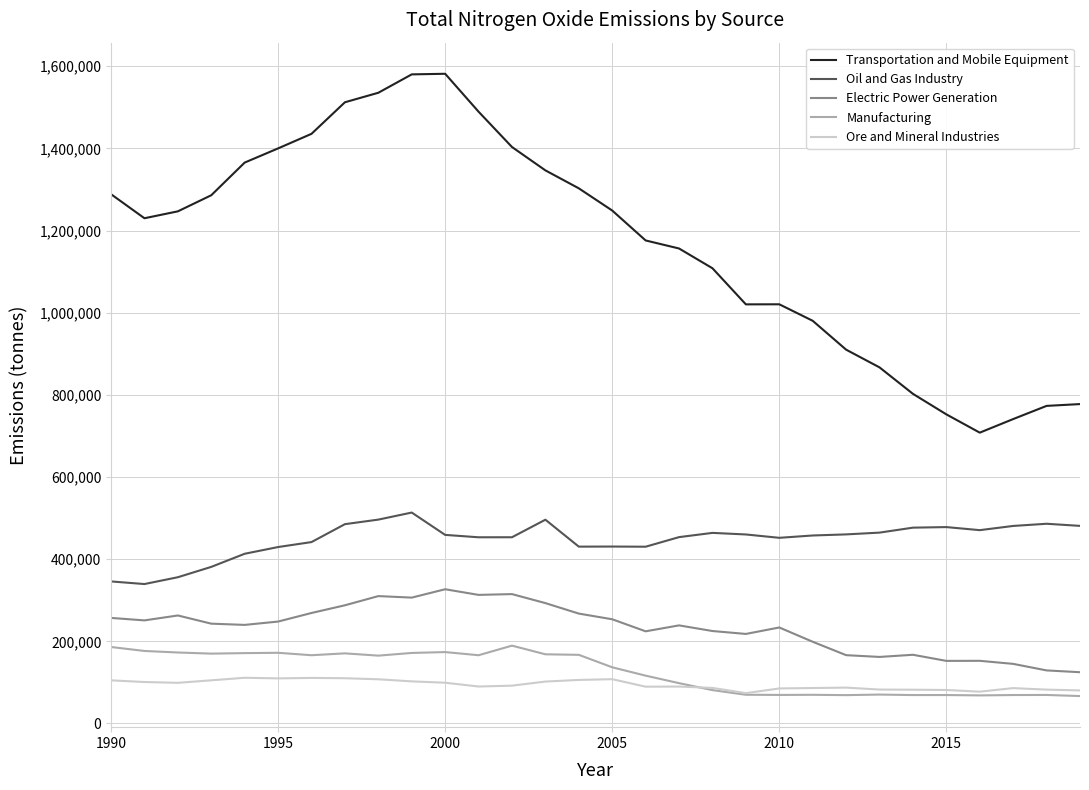

What is the smallest value displayed?

66754.2